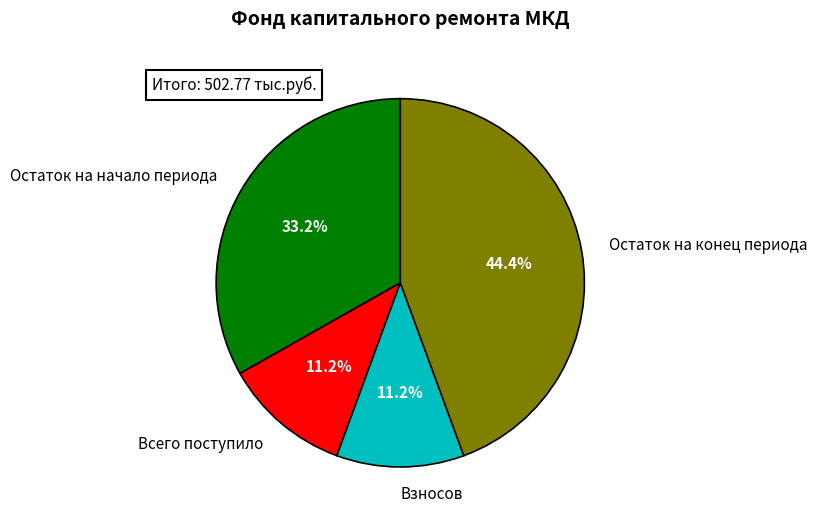

What is the largest slice in the pie chart?

Остаток на конец периода